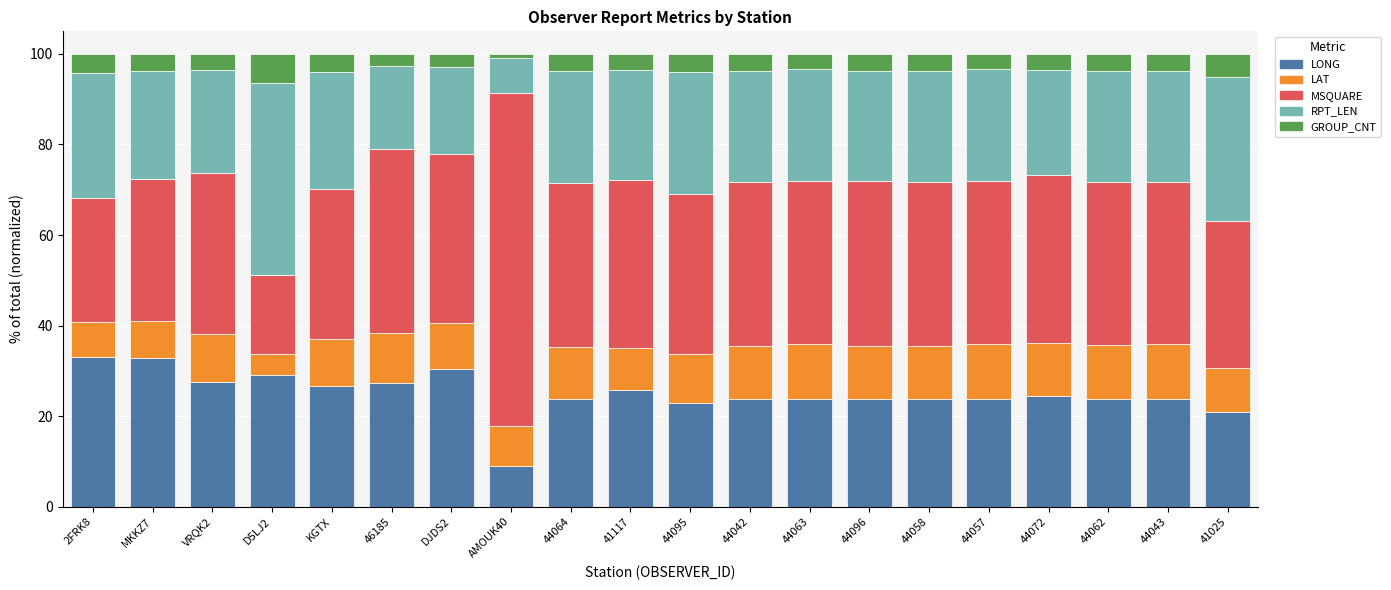

What is the average value of the LONG series?

25.0